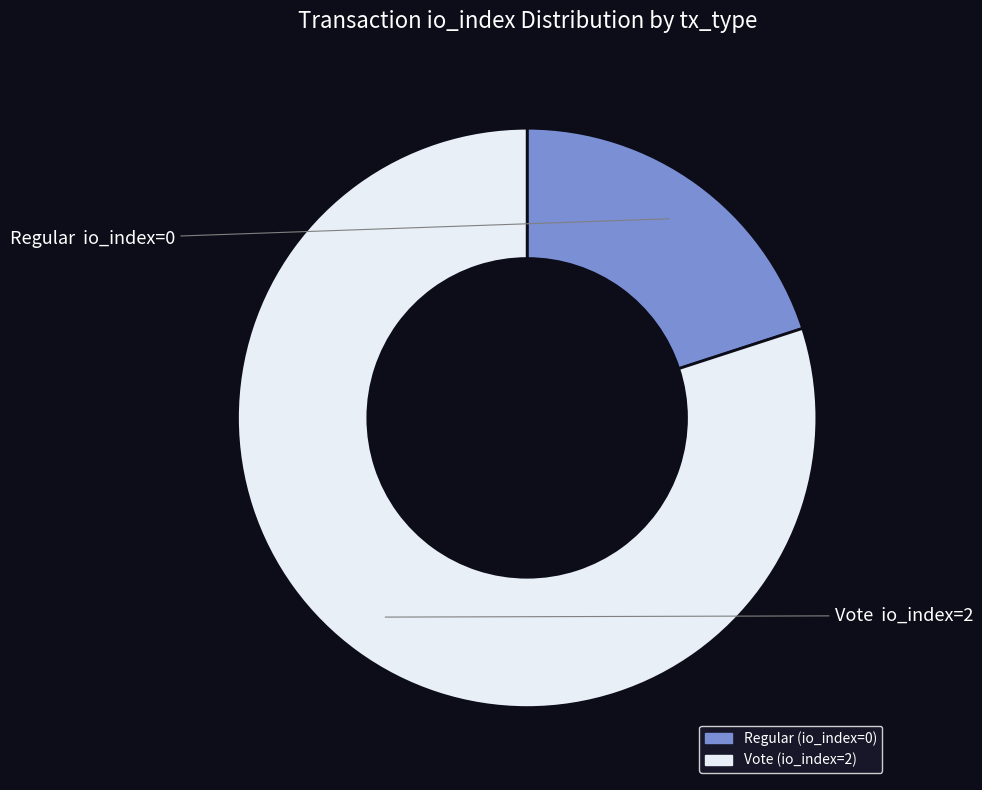

Is the sum of Vote and Regular greater than half?

Yes